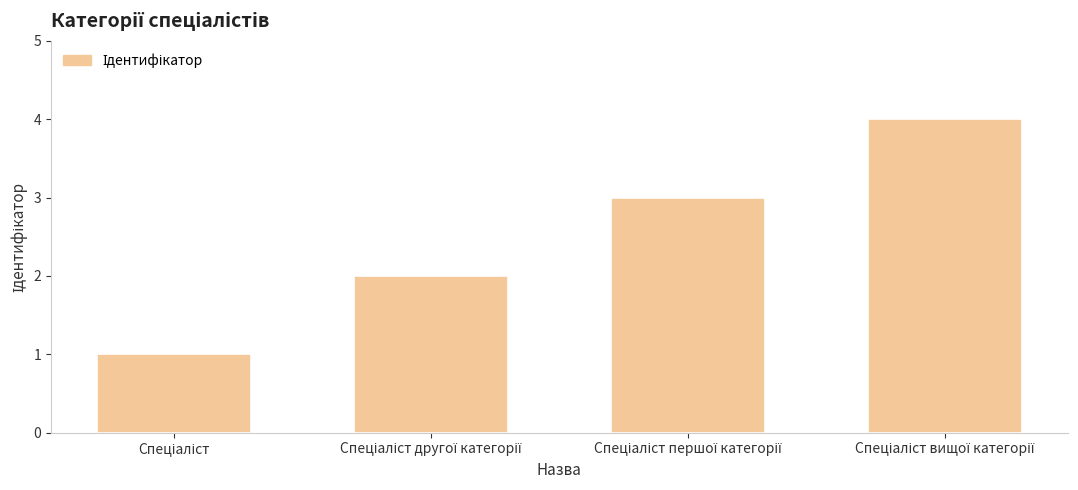

What is the difference between the maximum and minimum values?

3